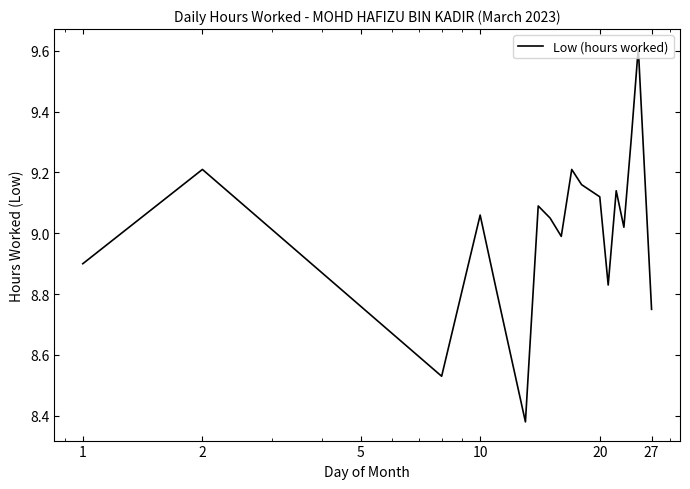

What is the greatest value displayed?

9.6